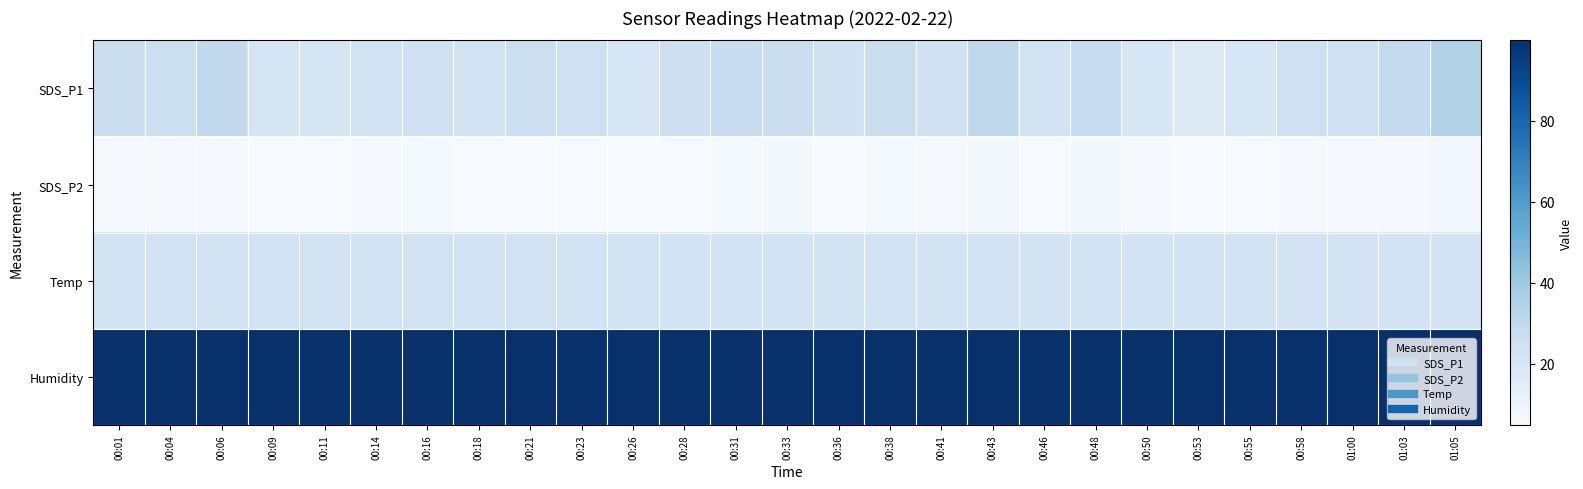

Which series has the widest spread of values?

SDS_P1